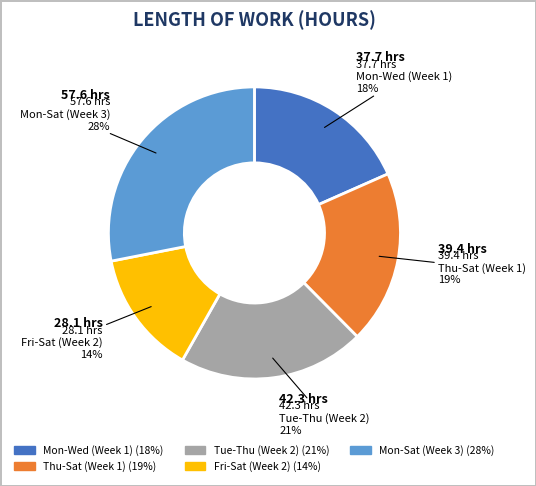

Count the number of slices in the pie.

5